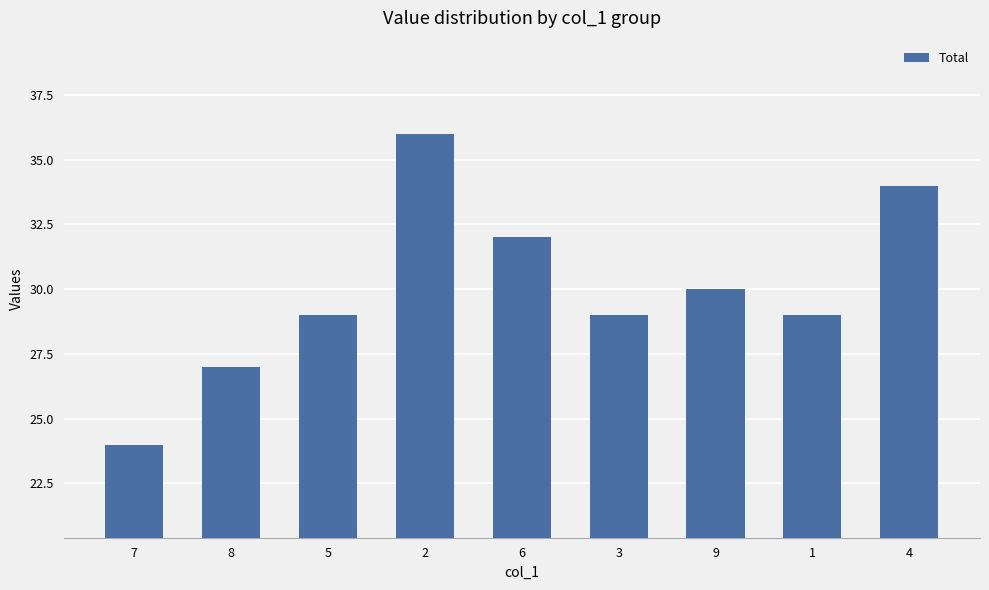

What is the label of the 7th bar from the right?

5